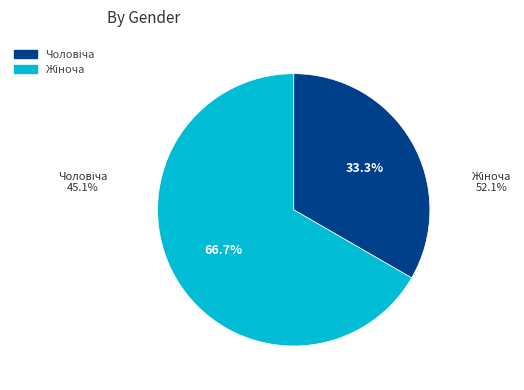

Is there any slice that represents more than half of the pie?

Yes